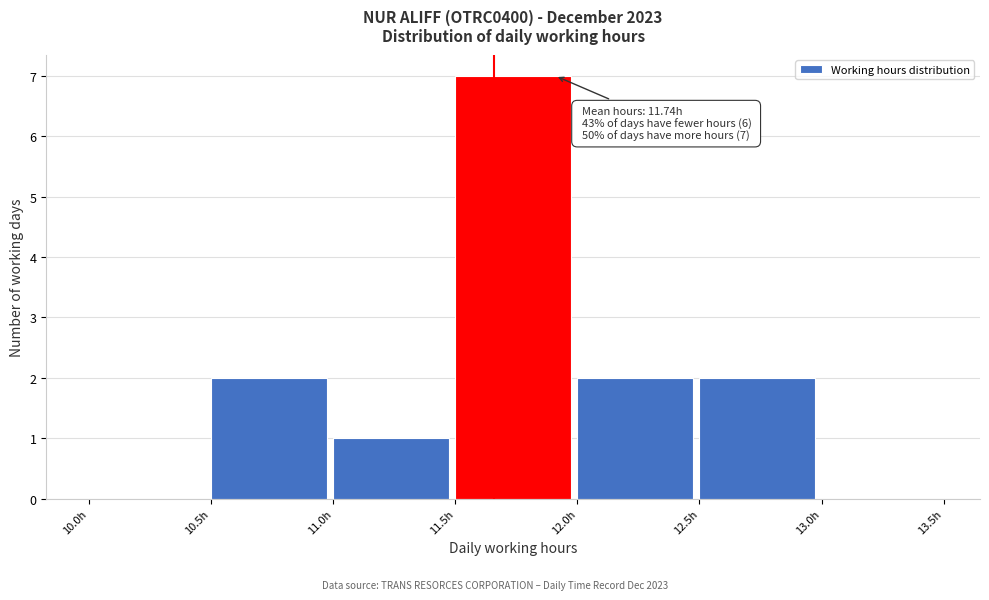

Which range on the x-axis has the tallest bar?

11.5 to 12.0